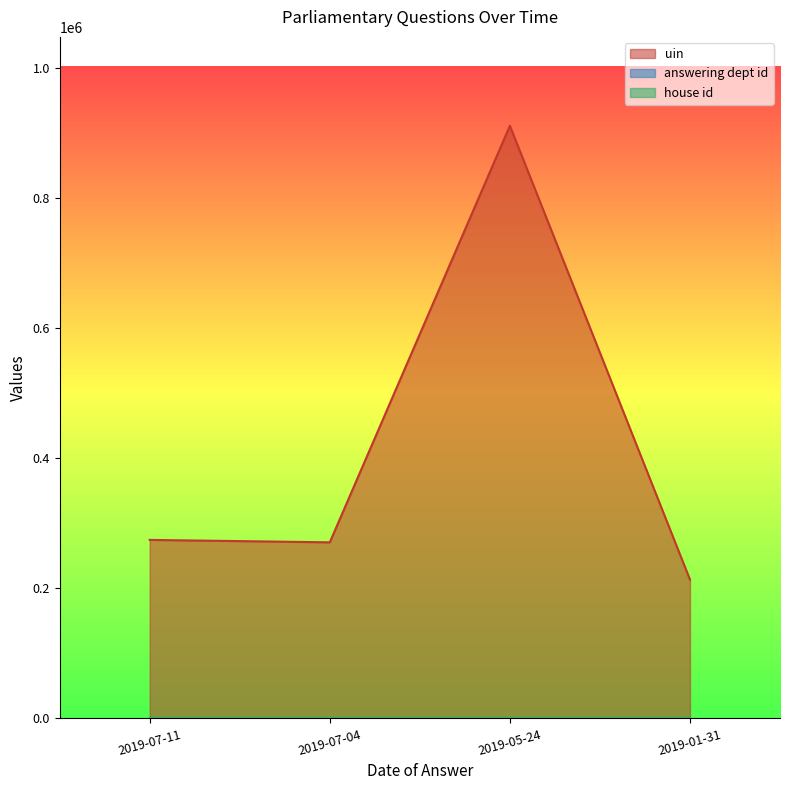

What is the highest value of the answering dept id series?

10